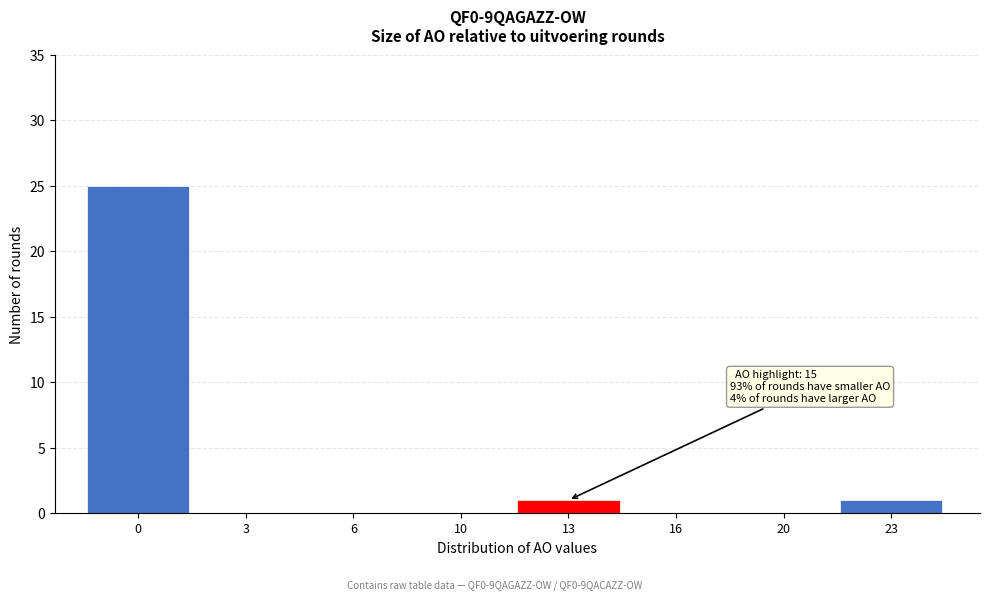

Reading left to right, extract all data points from this chart.

0=25	3=0	6=0	10=0	13=1	16=0	20=0	23=1